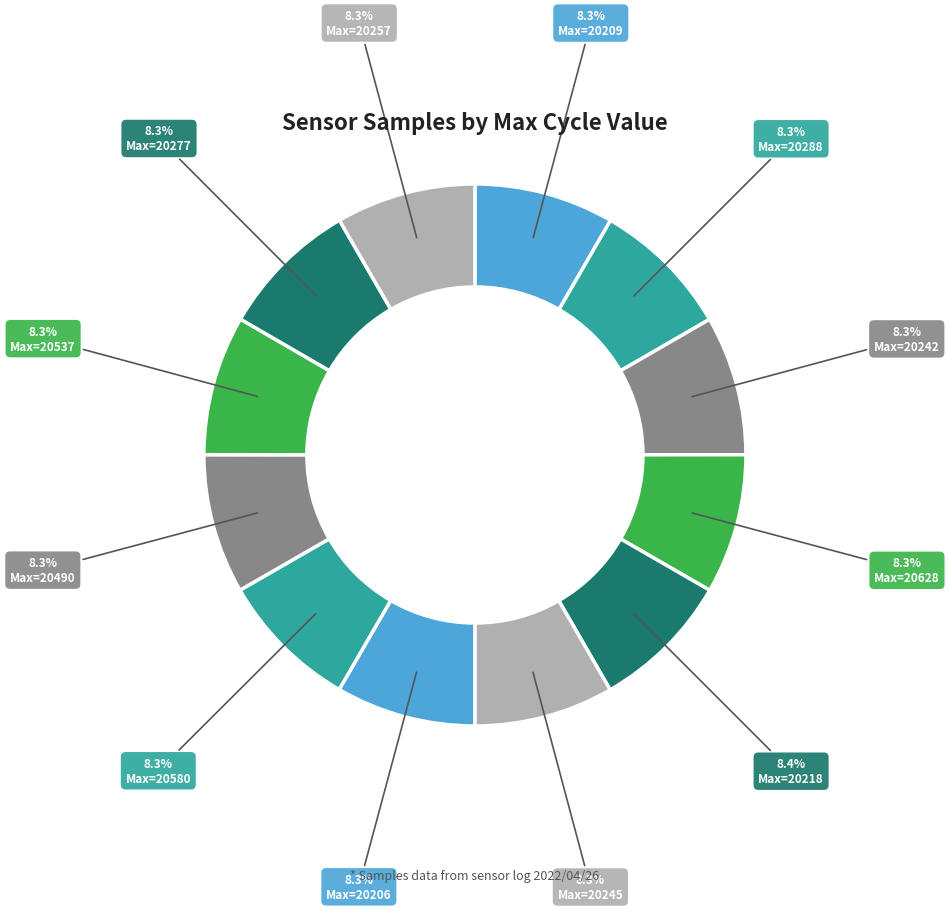

To the nearest percent, what is the average slice percentage?

8%